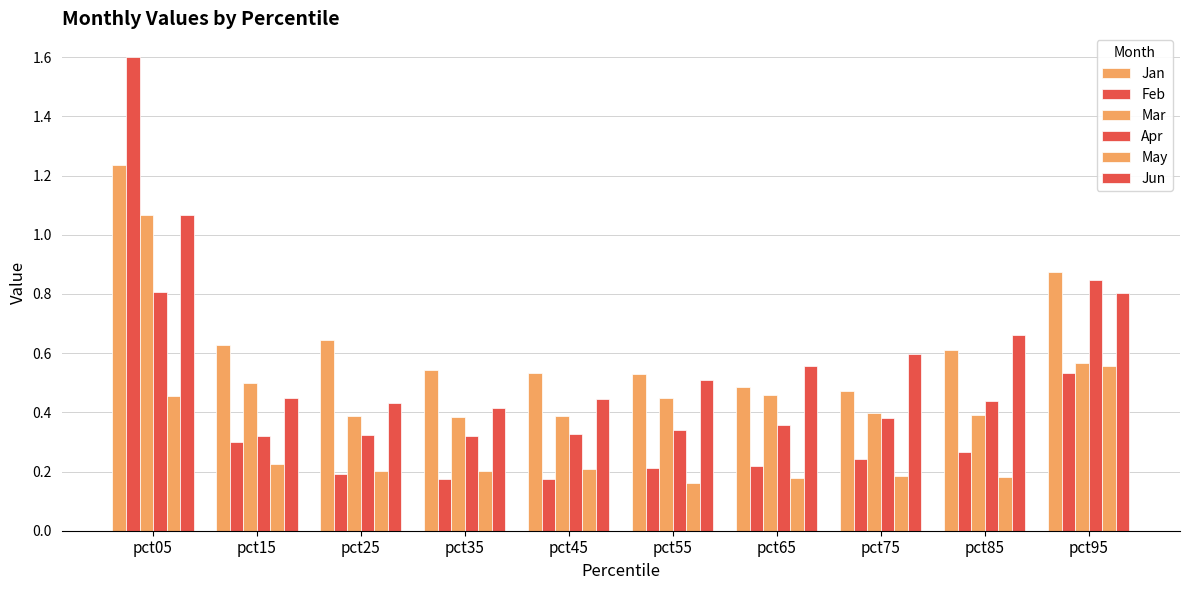

Reading left to right, list all the values displayed in this chart.

Jan: 1.2	0.6	0.6	0.5	0.5	0.5	0.5	0.5	0.6	0.9
Feb: 1.6	0.3	0.2	0.2	0.2	0.2	0.2	0.2	0.3	0.5
Mar: 1.1	0.5	0.4	0.4	0.4	0.4	0.5	0.4	0.4	0.6
Apr: 0.8	0.3	0.3	0.3	0.3	0.3	0.4	0.4	0.4	0.8
May: 0.5	0.2	0.2	0.2	0.2	0.2	0.2	0.2	0.2	0.6
Jun: 1.1	0.4	0.4	0.4	0.4	0.5	0.6	0.6	0.7	0.8